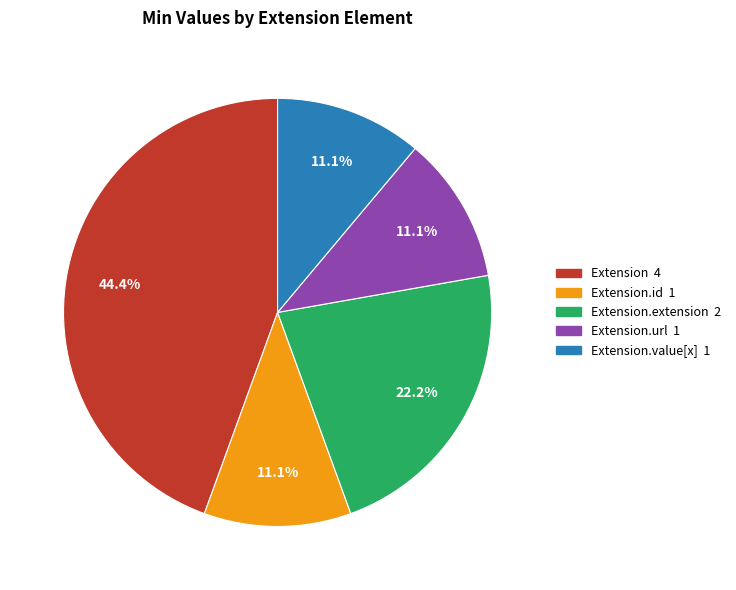

Is there any slice that represents more than half of the pie?

No